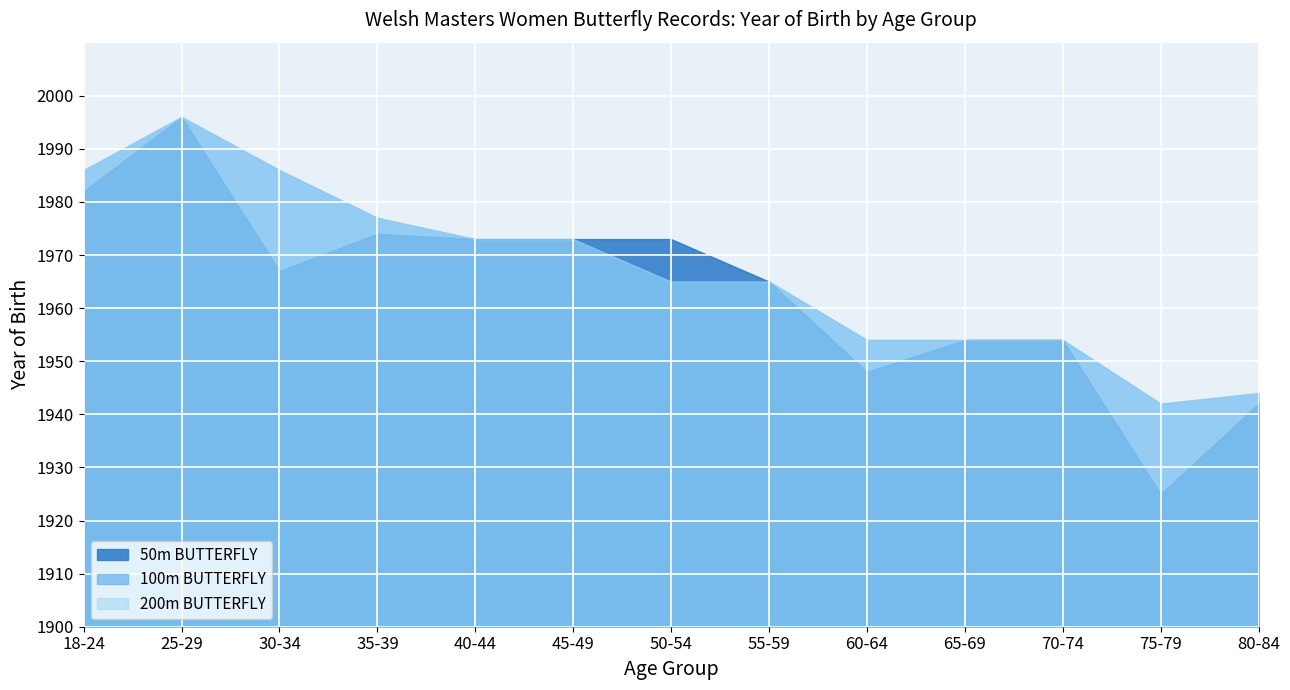

How many interior local peaks does the 200m BUTTERFLY series have?

1